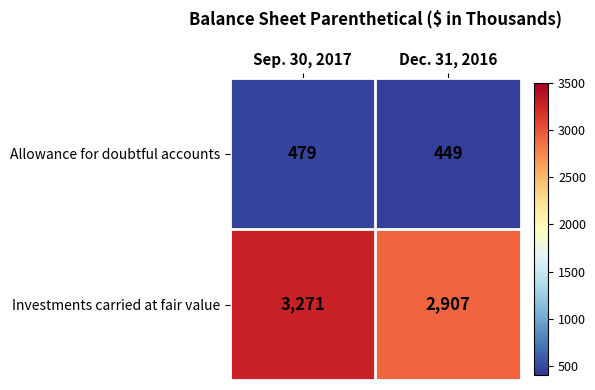

Read the Investments carried at fair value value at Dec. 31, 2016.

2907